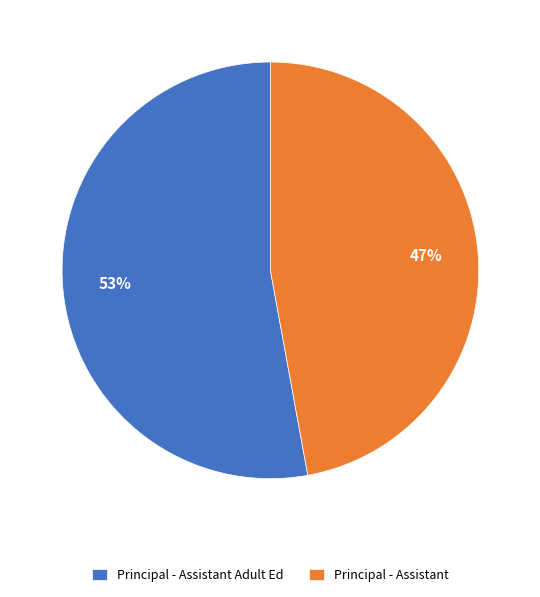

Count the number of slices in the pie.

2